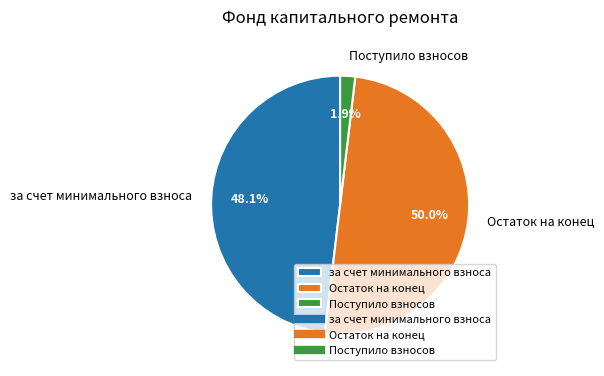

What percentage is the за счет минимального взноса slice, to the nearest percent?

48%